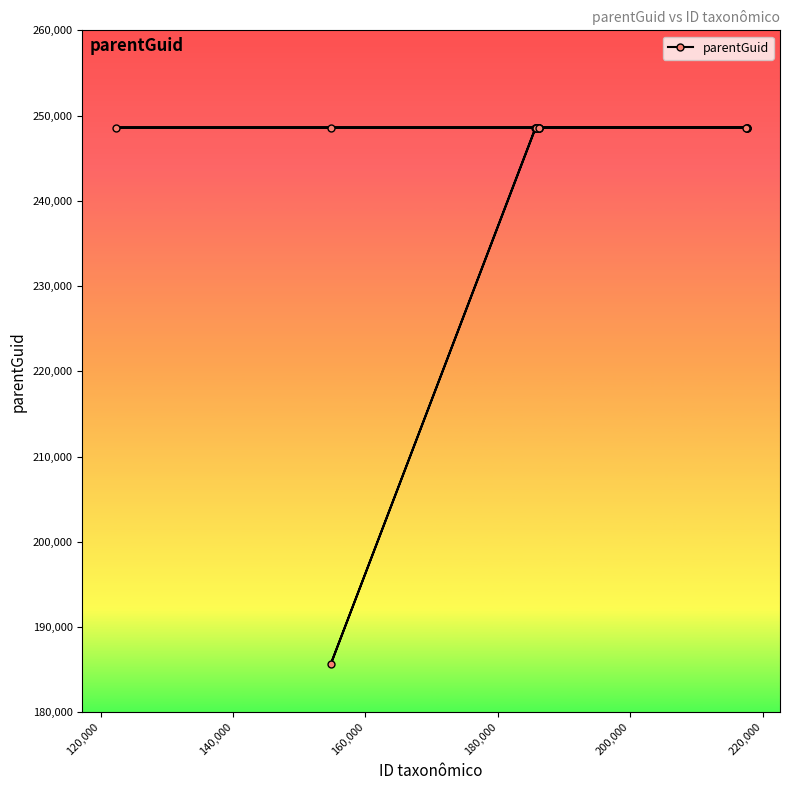

What is the value of the 1st point from the left?

248594